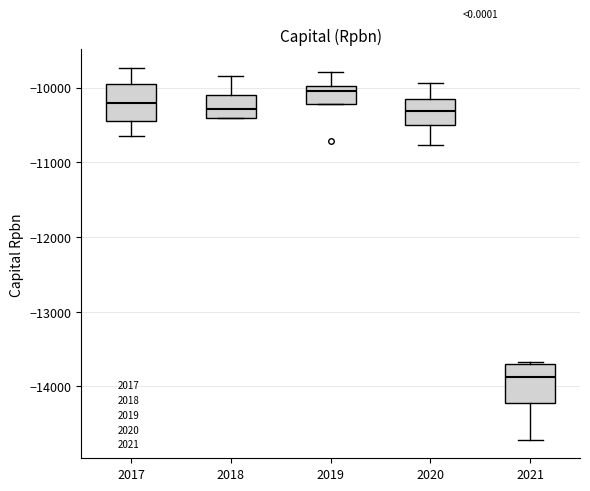

Reading left to right, transcribe this box plot: for each box, give where its median line is, the range the box spans, and where its two whiskers end, as read against the y-axis. The values are not printed on the chart, so give them approximately, as read against the axis.

2017: median -10200, box -10500 to -9900, whiskers -10700 to -9700
2018: median -10300, box -10400 to -10100, whiskers -10400 to -9900
2019: median -10000 (just below the box's upper edge), box -10200 to -10000, whiskers -10200 to -9800
2020: median -10300, box -10500 to -10100, whiskers -10800 to -9900
2021: median -13900, box -14200 to -13700, whiskers -14700 to -13700